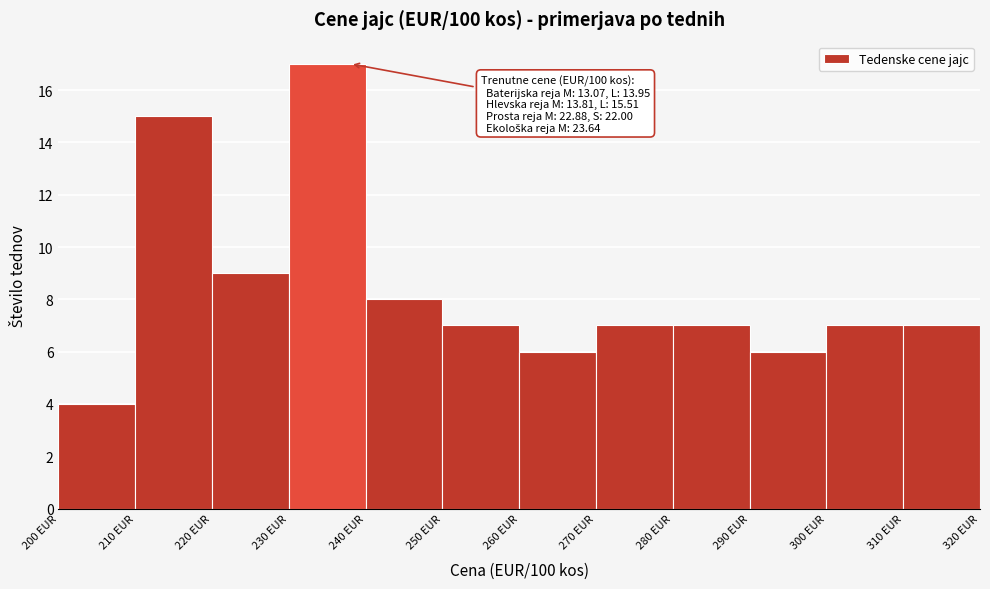

Over which range of the x-axis is the bar tallest?

230 to 240